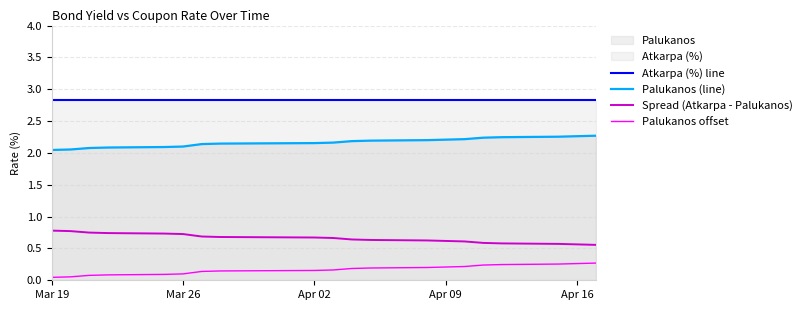

Rank the series by their maximum value, from highest to lowest.

Atkarpa (%) line, Palukanos (line), Spread (Atkarpa - Palukanos), Palukanos offset